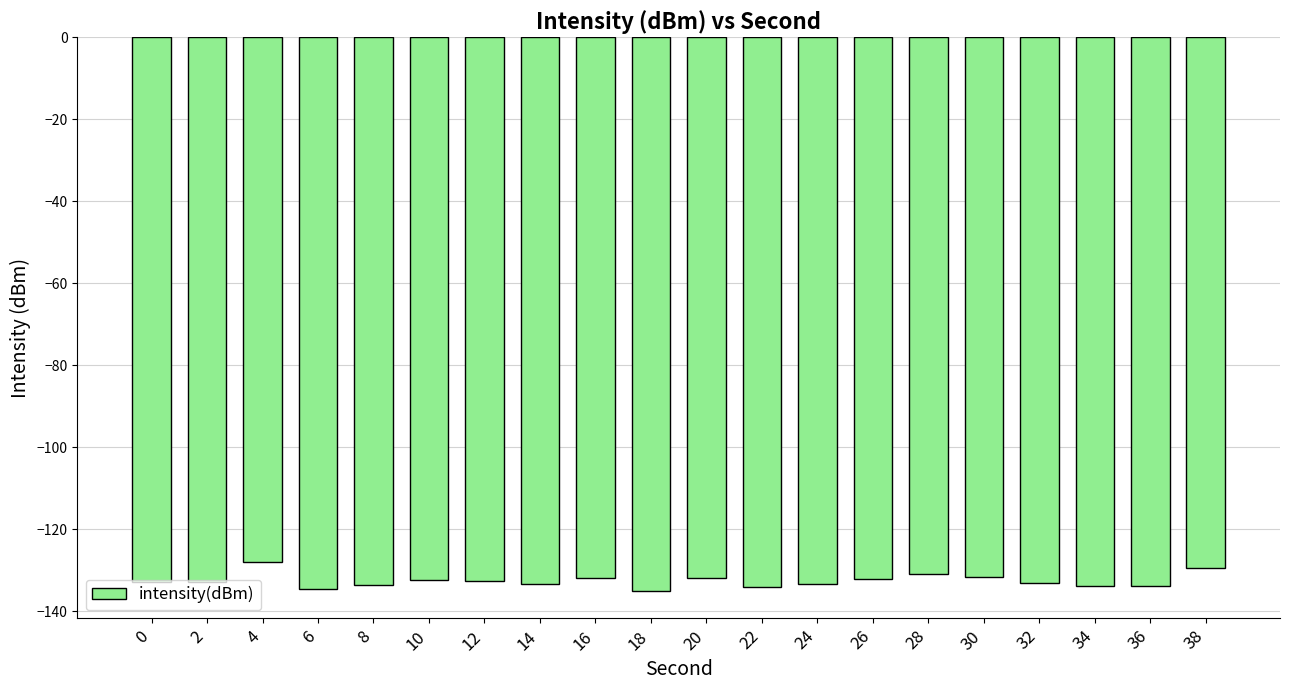

How many categories are shown in the chart?

20